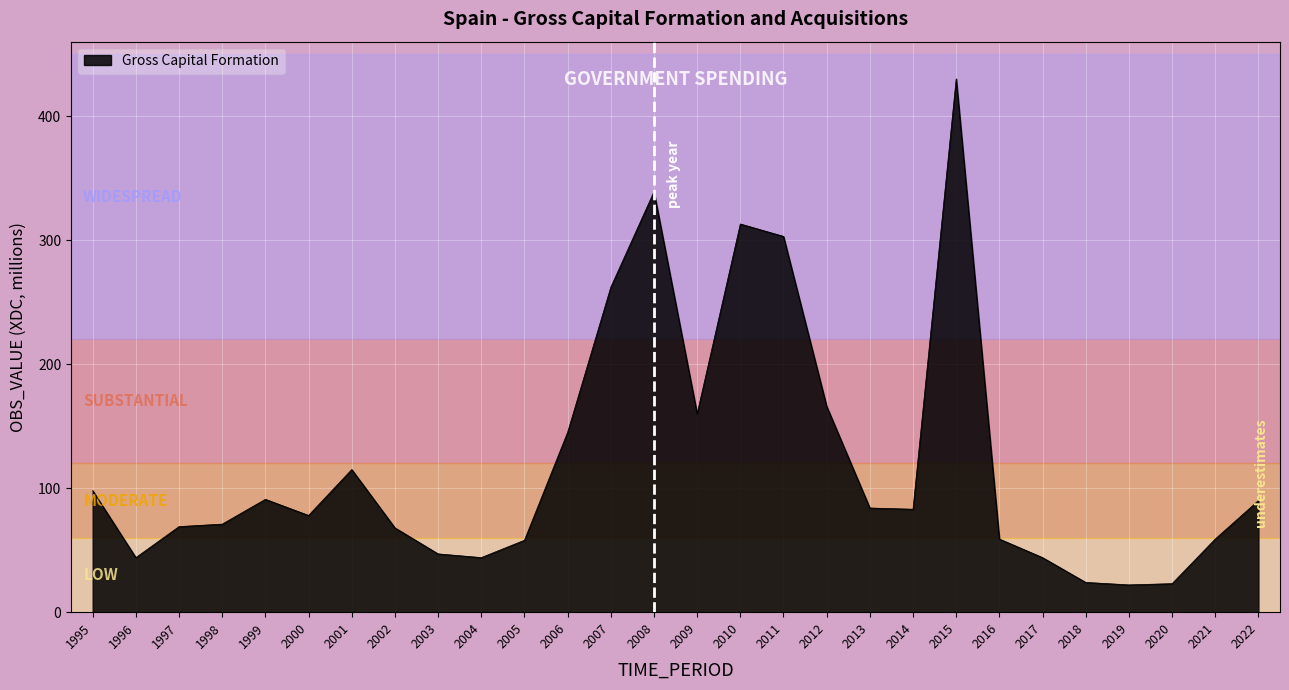

What is the approximate value at 2013?

84